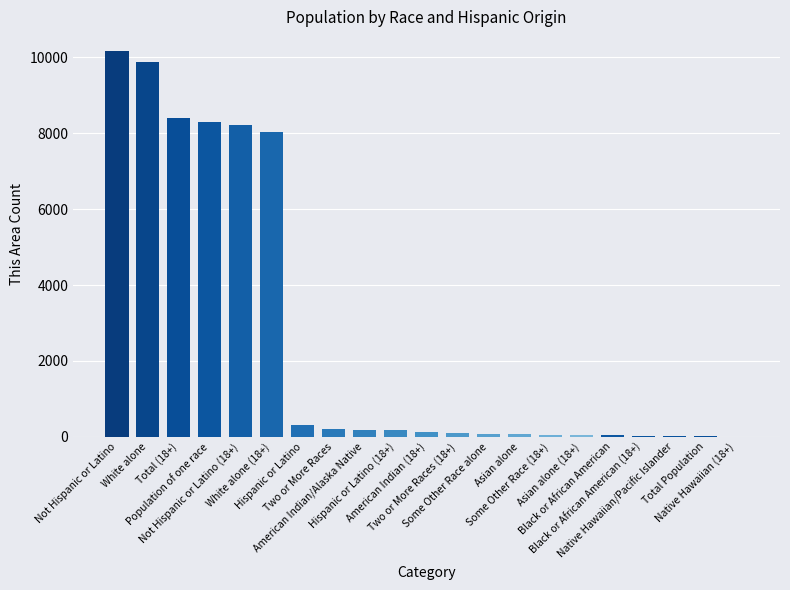

What is the sum of all values?

54476